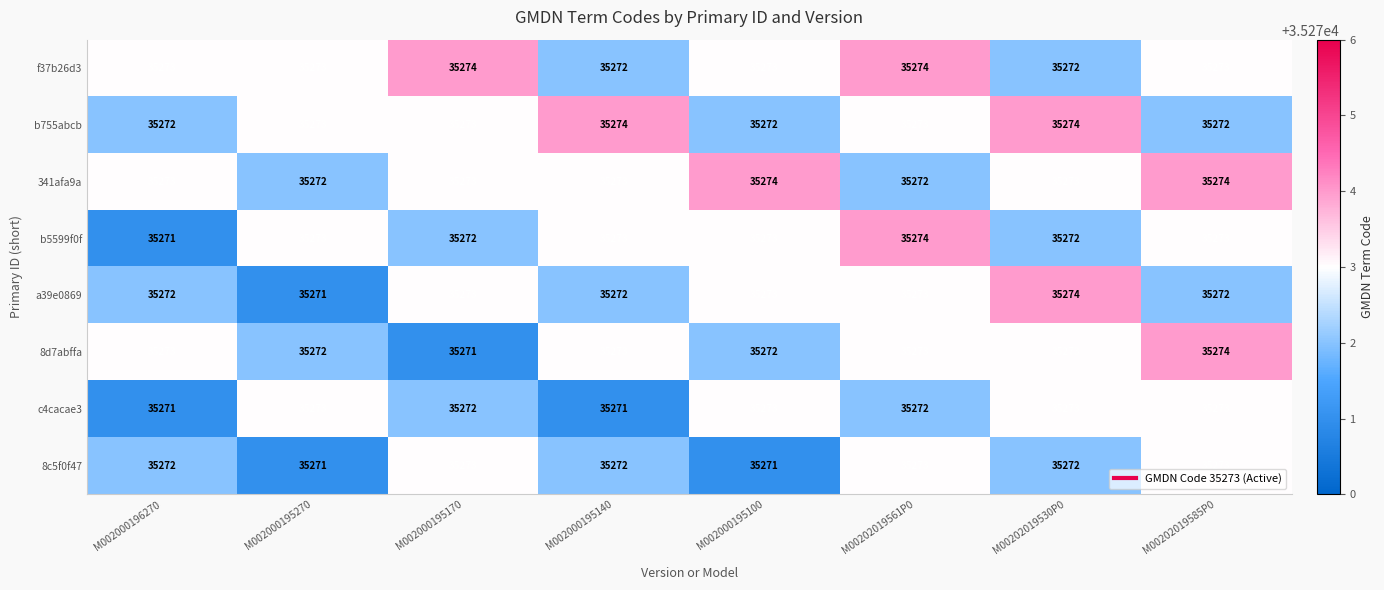

How many data points does each series have?

8